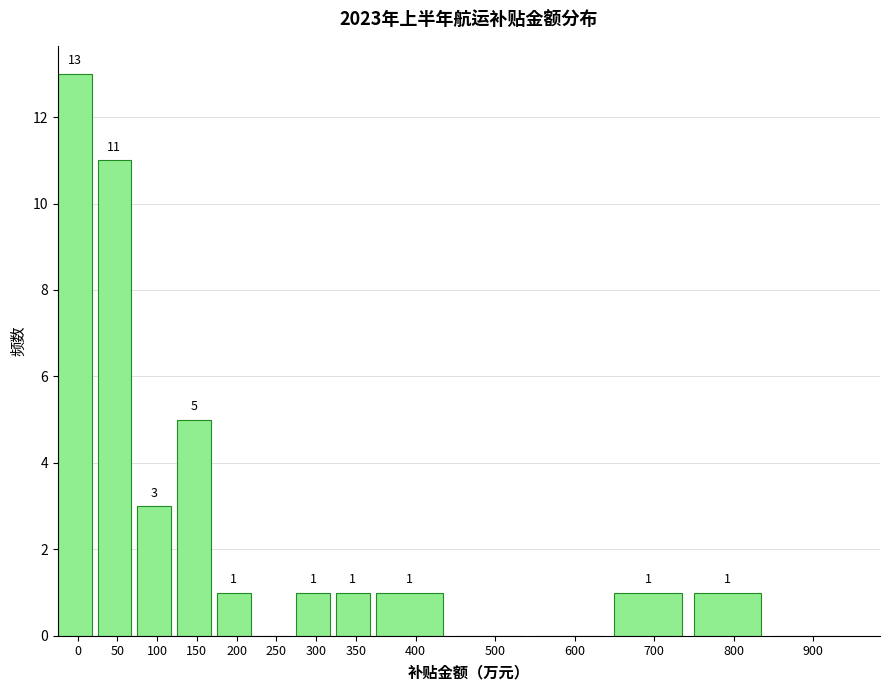

Reading left to right, what are all the values shown in this chart?

0=13	50=11	100=3	150=5	200=1	250=0	300=1	350=1	400=1	500=0	600=0	700=1	800=1	900=0